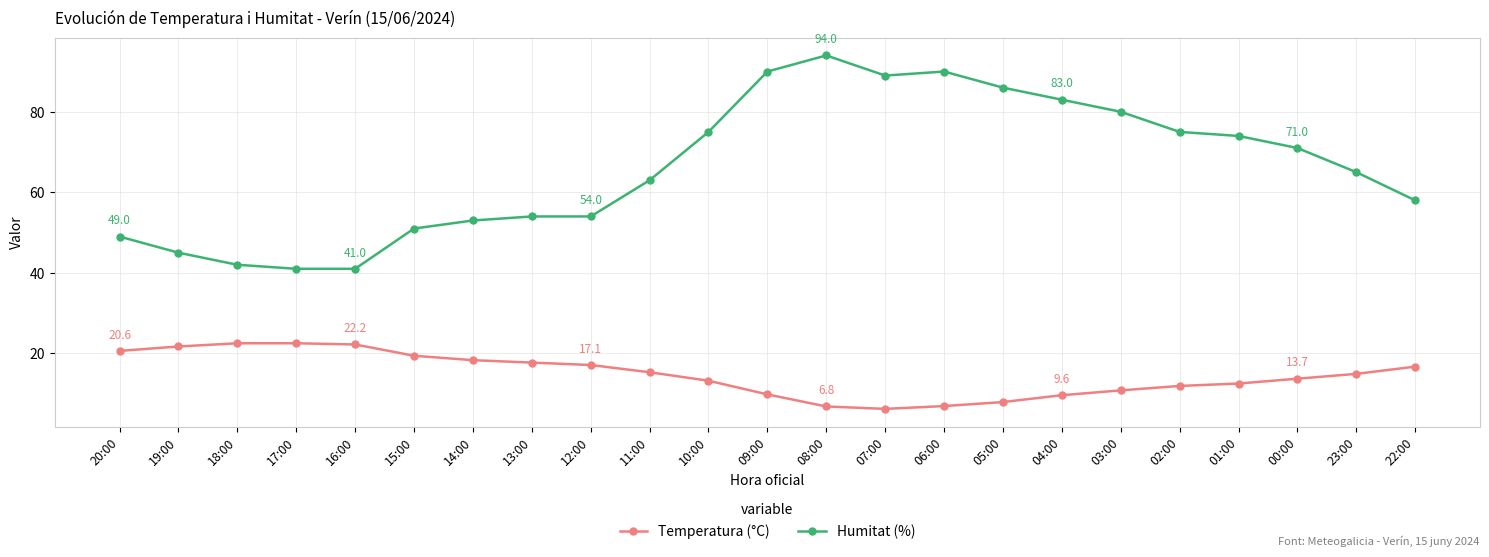

Rank the series at 01:00 from highest to lowest value.

Humitat (%), Temperatura (°C)